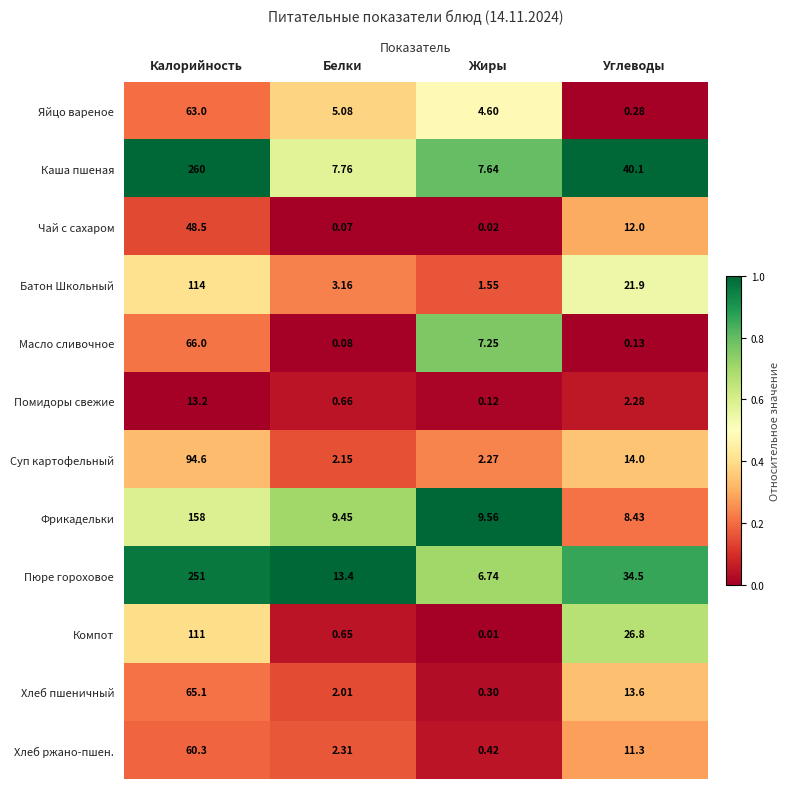

Where does the Яйцо вареное series first go above 5?

Калорийность